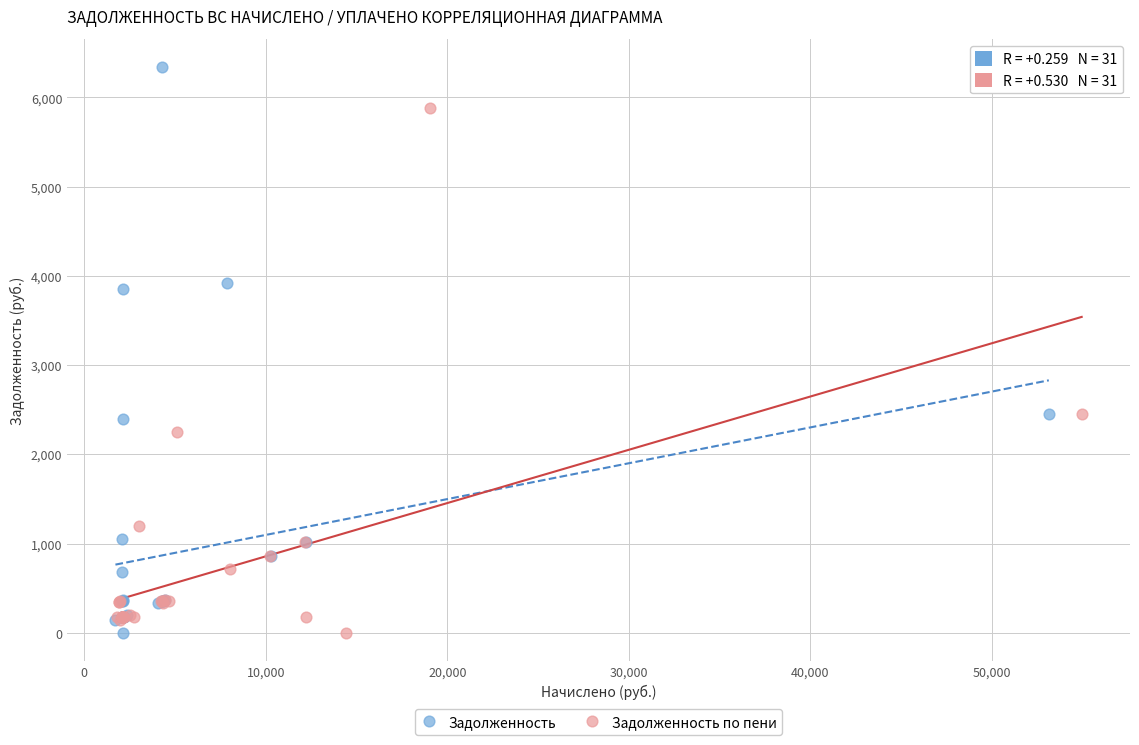

Which series reaches the maximum Y coordinate?

Задолженность